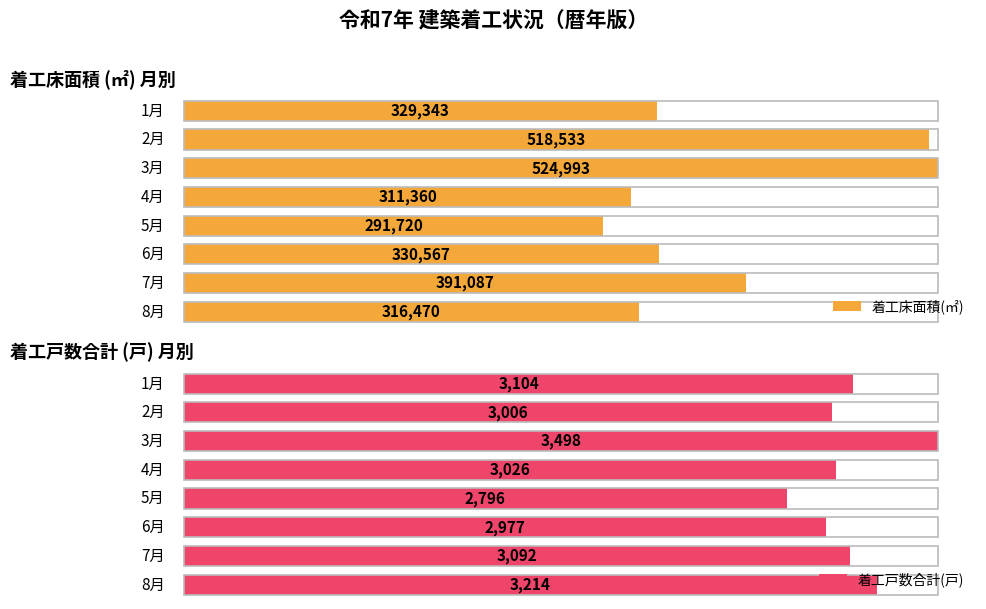

Count the number of data series in this chart.

2